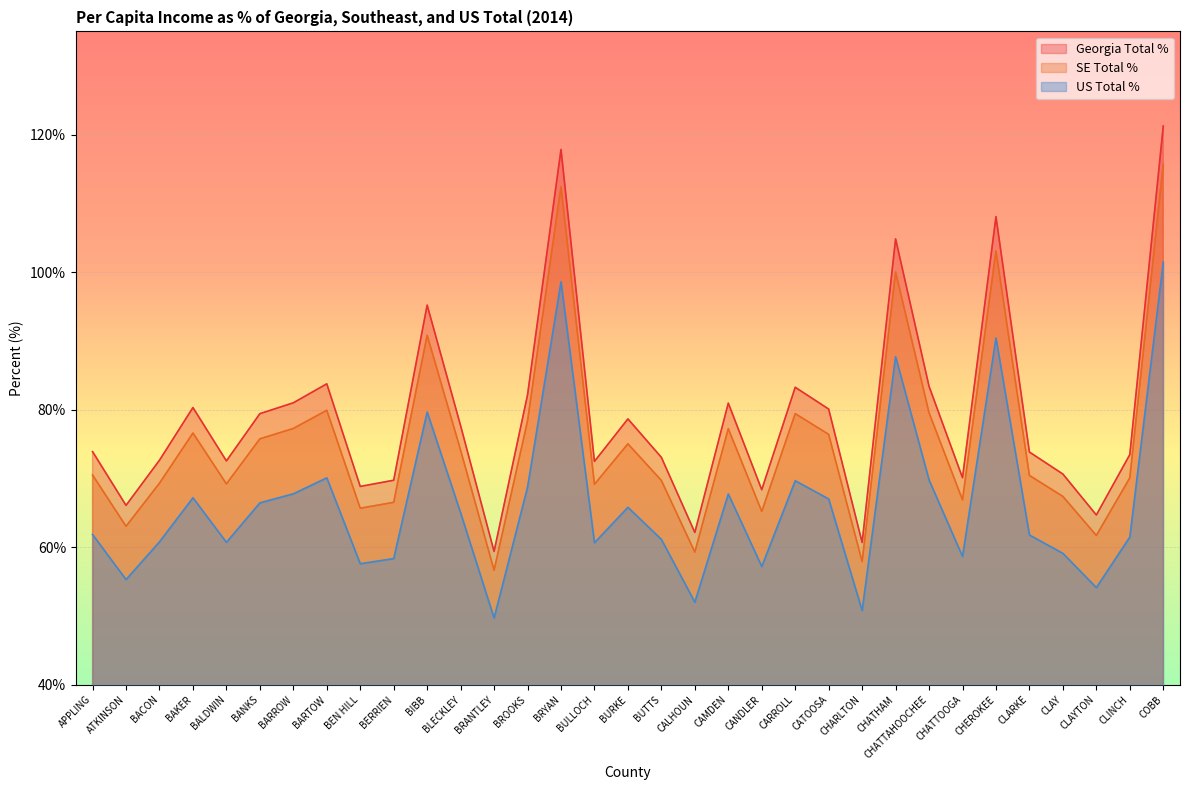

What is the sum of all US Total % values?

2184.0